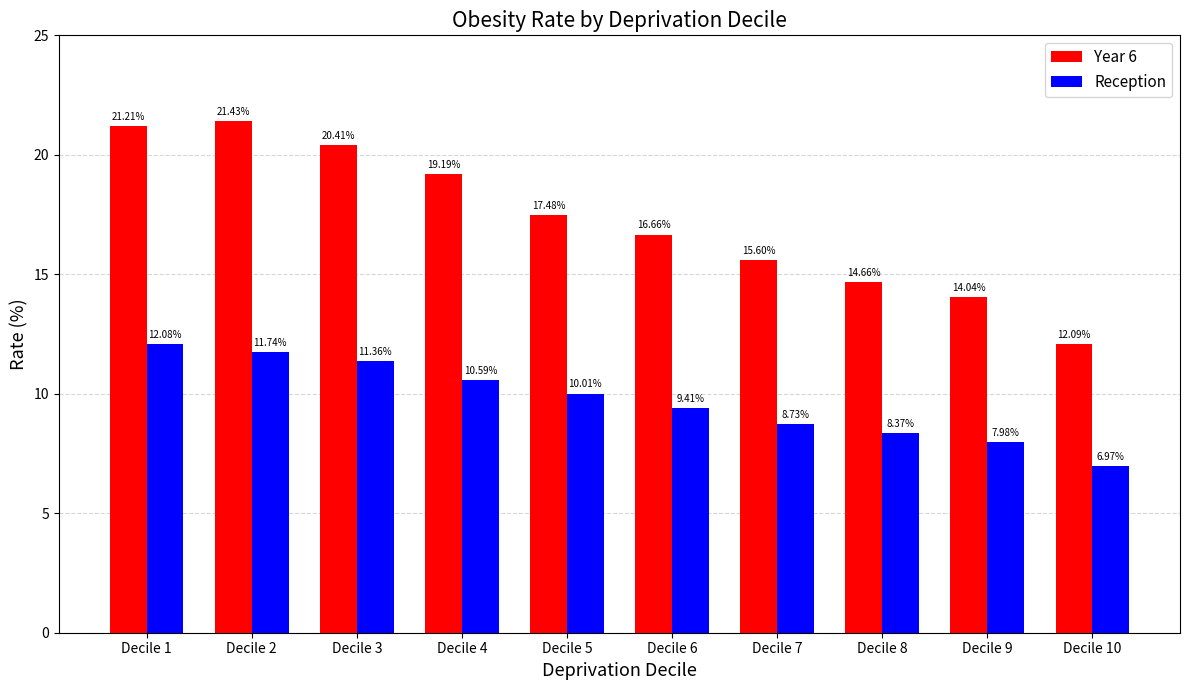

Rank the series by their maximum value, from highest to lowest.

Year 6, Reception